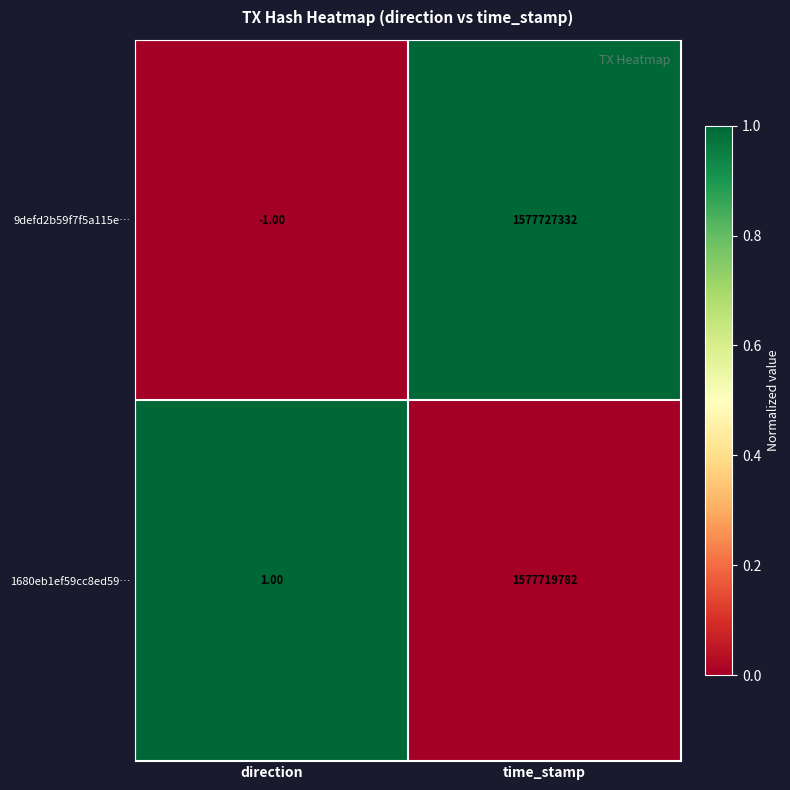

Which series has the largest range (max minus min)?

9defd2b59f7f5a115e…